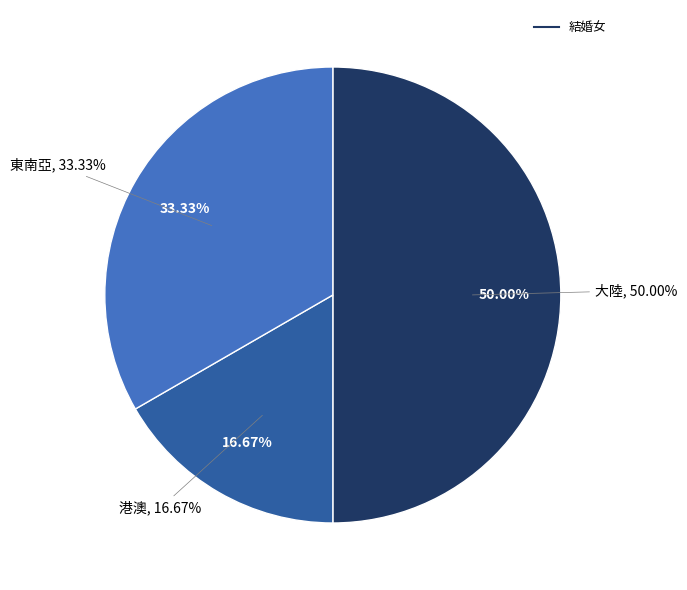

To the nearest percent, what percentage of the pie is 港澳?

17%